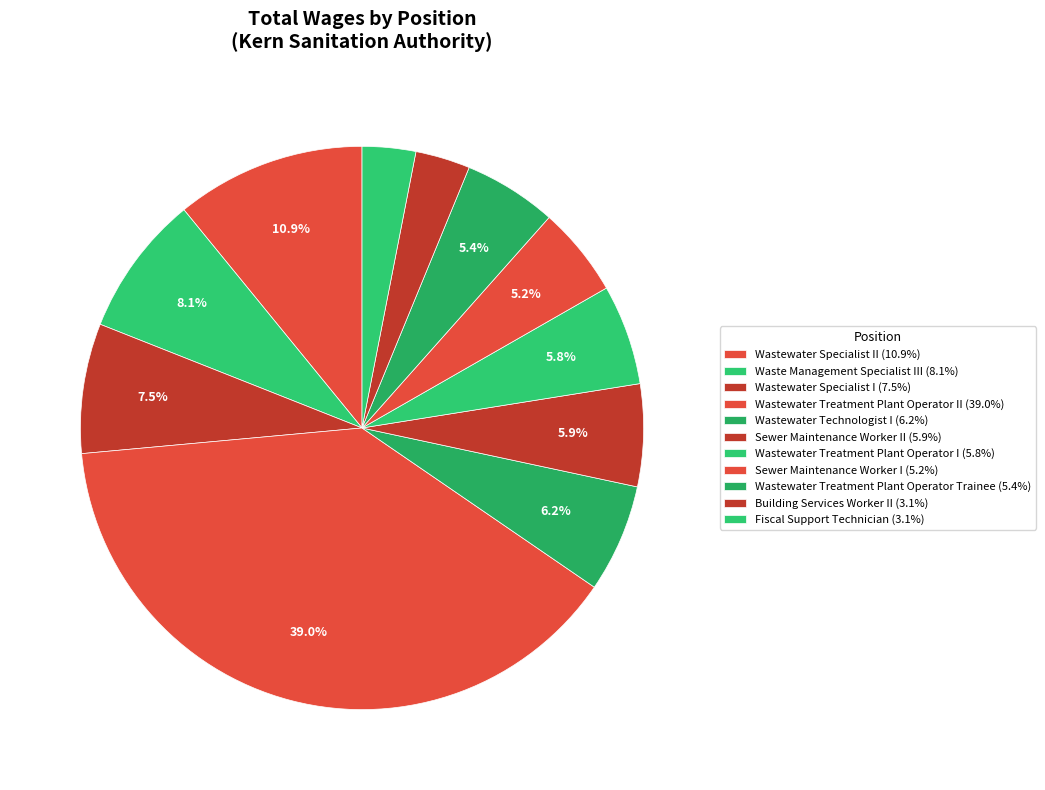

Rank the categories by value from lowest to highest.

Fiscal Support Technician, Building Services Worker II, Sewer Maintenance Worker I, Wastewater Treatment Plant Operator Trainee, Wastewater Treatment Plant Operator I, Sewer Maintenance Worker II, Wastewater Technologist I, Wastewater Specialist I, Waste Management Specialist III, Wastewater Specialist II, Wastewater Treatment Plant Operator II